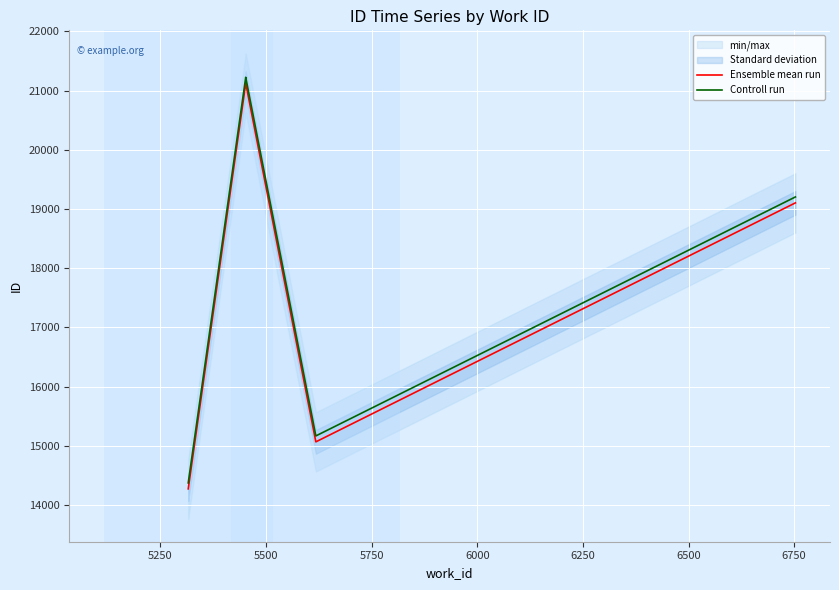

What is the minimum value shown in the chart?

14273